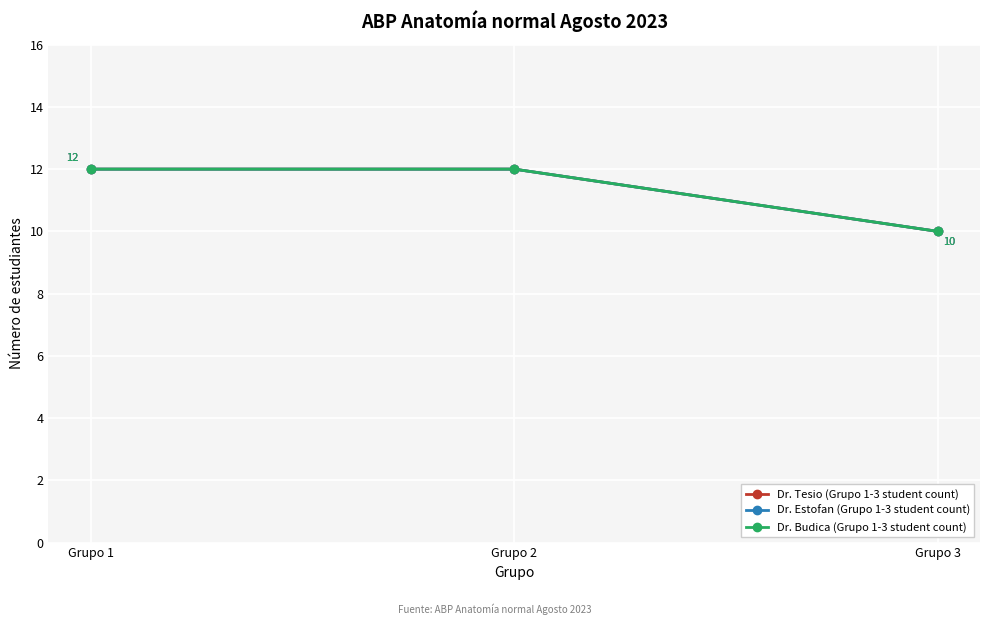

Between Grupo 3 and Grupo 1, which is larger?

Grupo 1